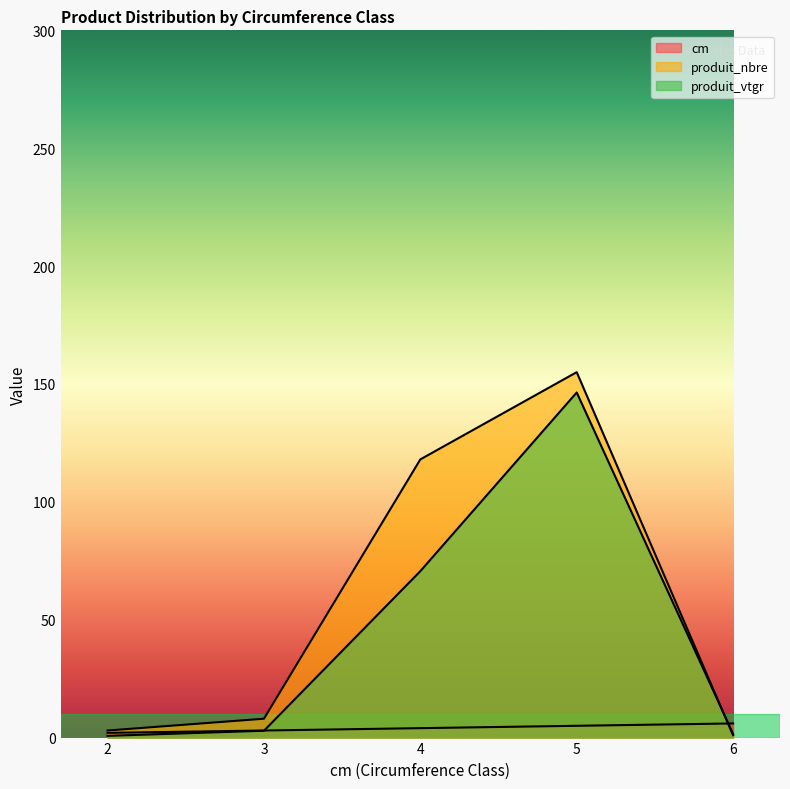

List the series in order of their overall mean, highest first.

produit_nbre, produit_vtgr, cm